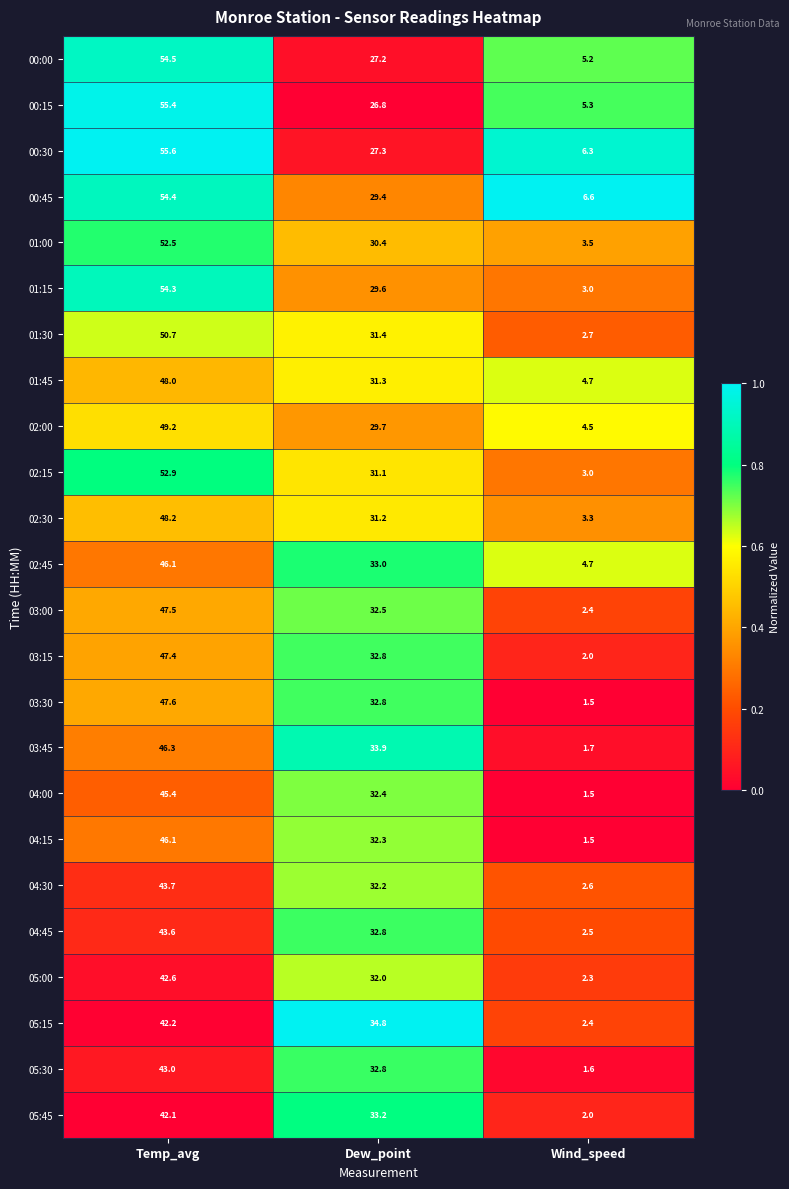

Which series has the largest range (max minus min)?

01:15